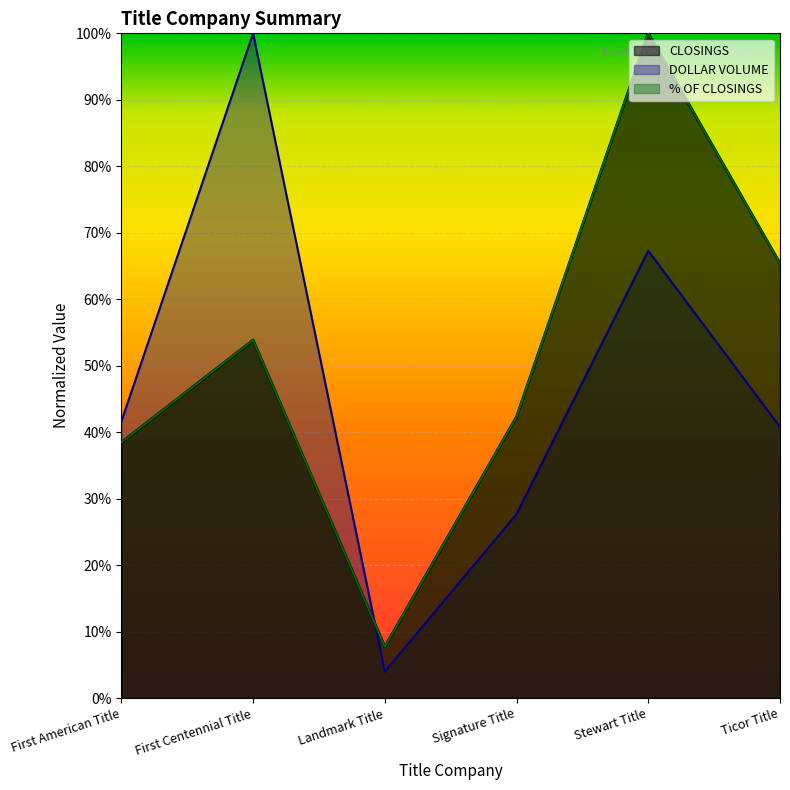

In CLOSINGS, how many points are lower than both neighbors (excluding endpoints)?

1